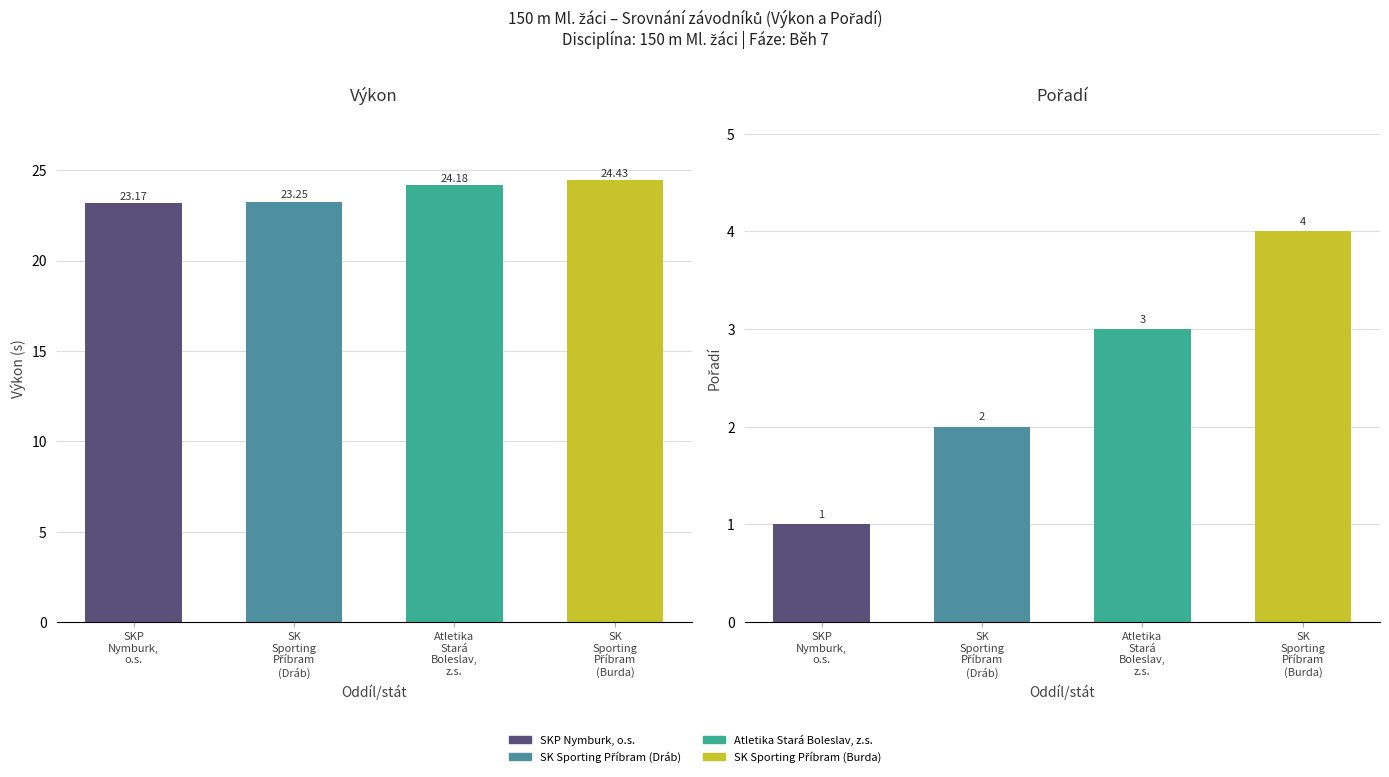

List the series in order of their overall mean, highest first.

Výkon, Pořadí